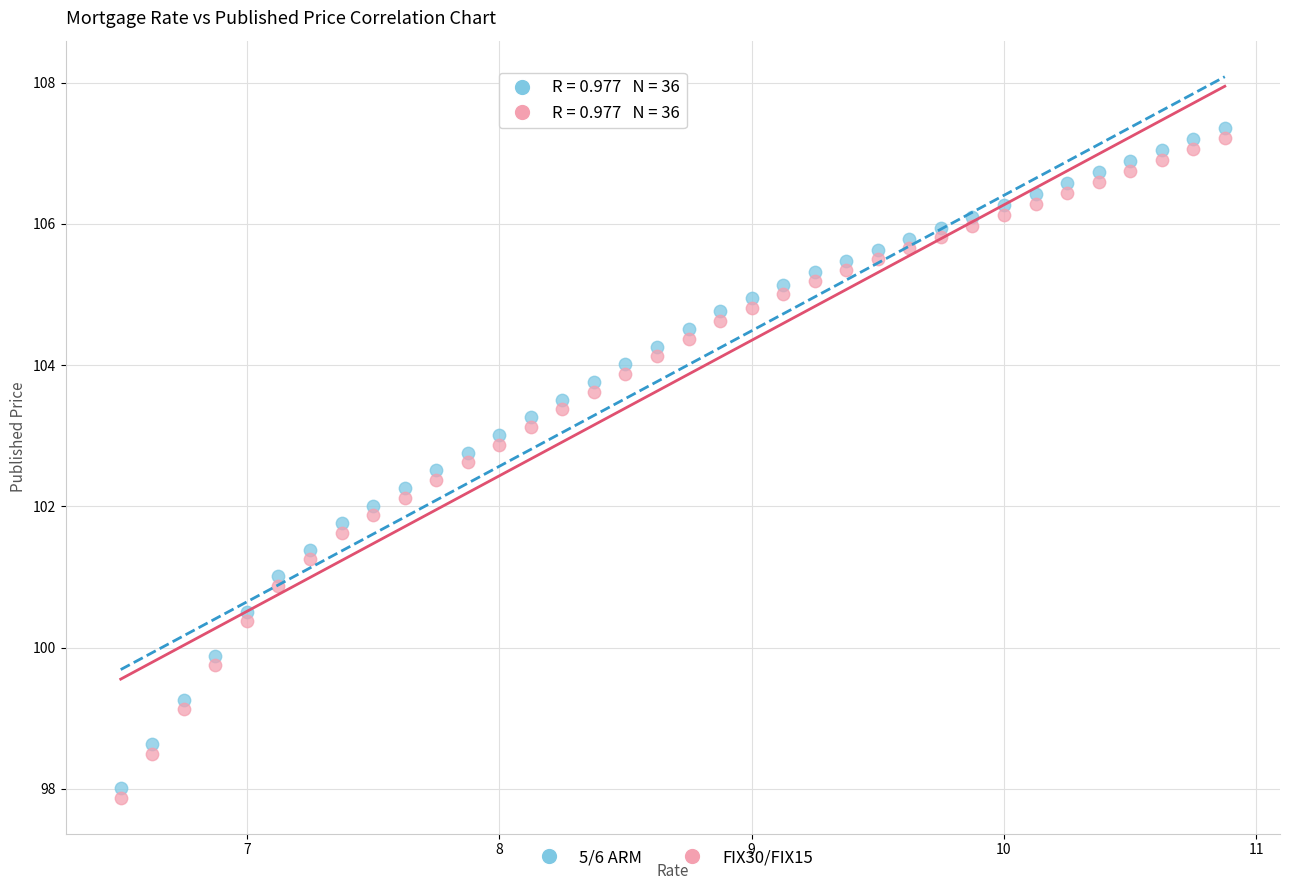

What is the X range (max minus min) for the scatter plot?

4.4